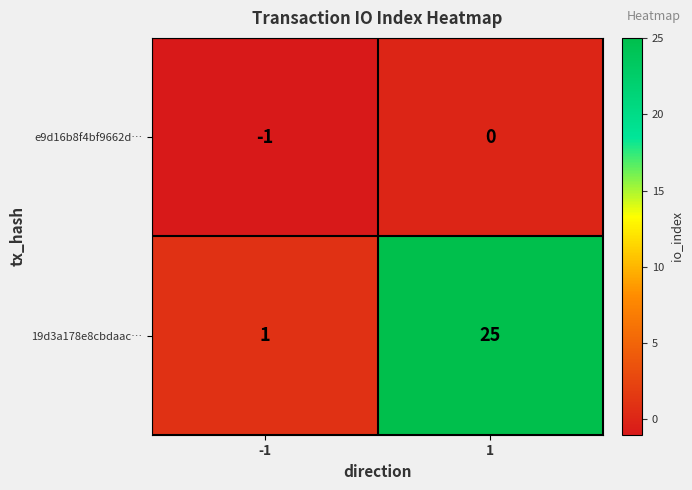

How many values in the e9d16b8f4bf9662d… series are below 0?

1